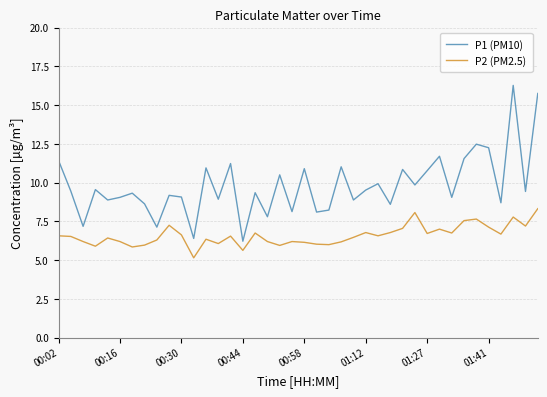

What is the difference between the maximum and minimum values in the P2 (PM2.5) series?

3.2